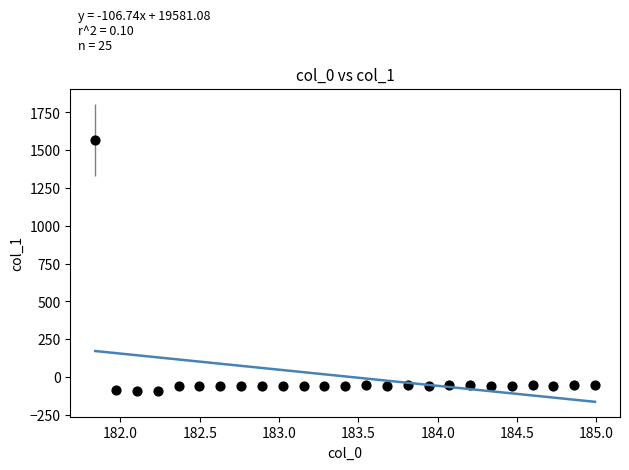

What is the range of Y values (max minus min)?

1660.4